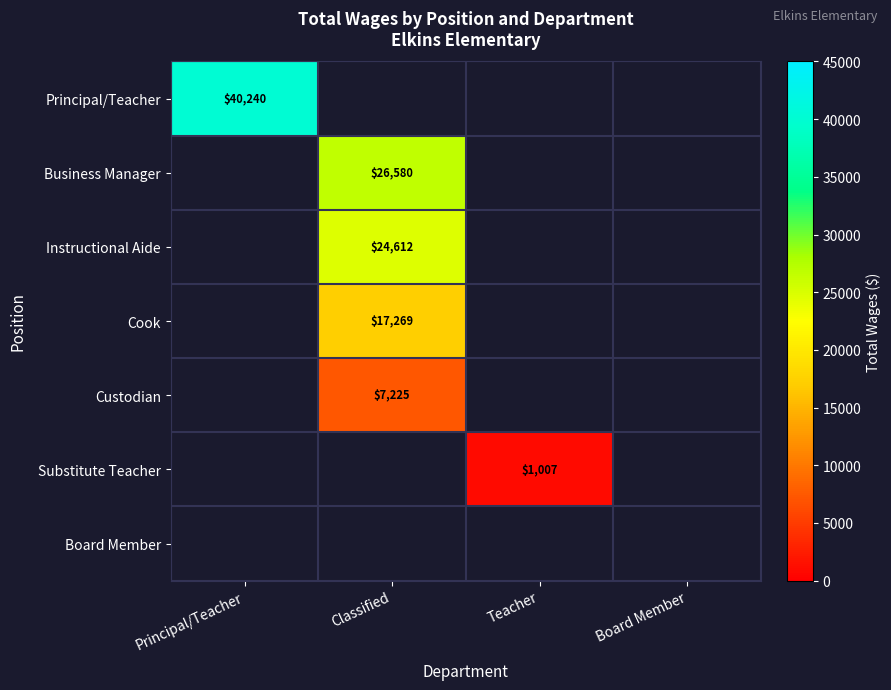

The Custodian series shows 9950 at Classified. True or false?

False